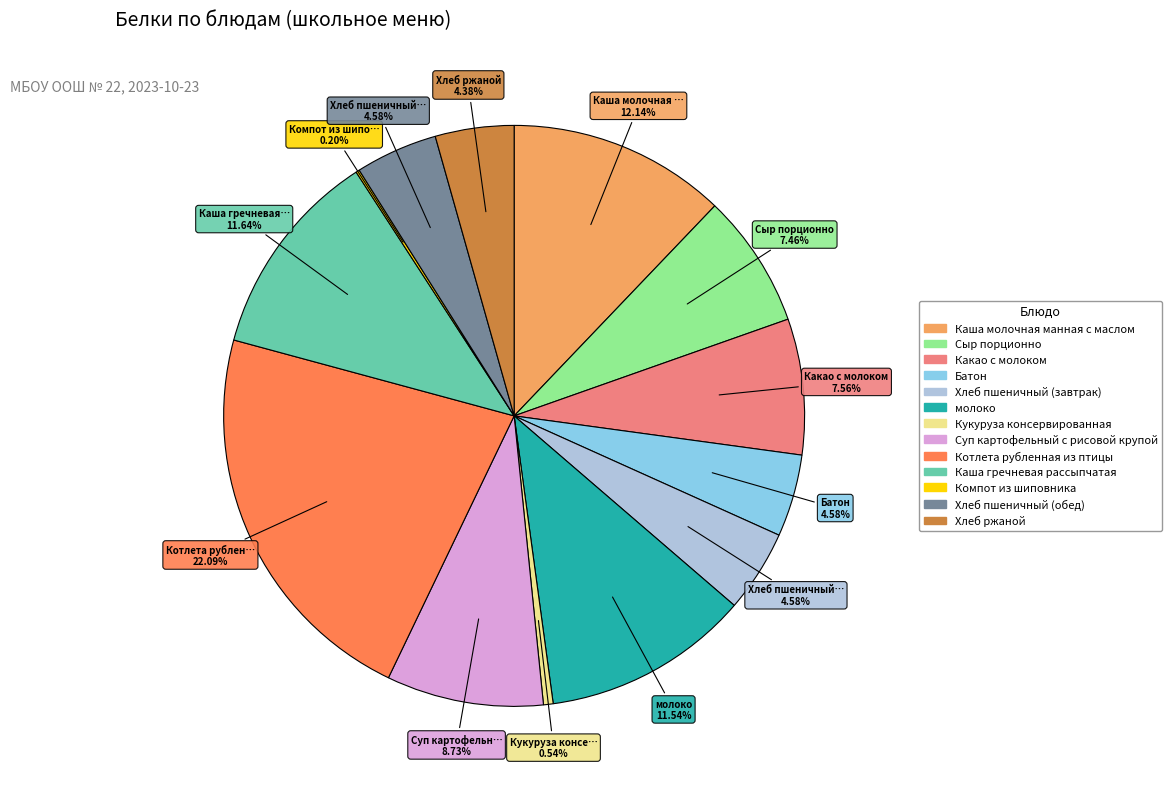

What is the largest slice in the pie chart?

Котлета рубленная из птицы